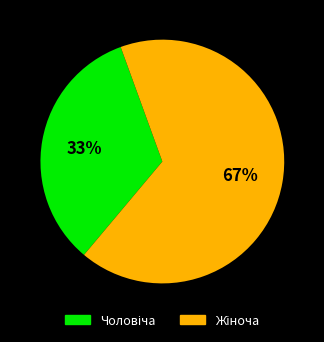

To the nearest percent, what is the average slice percentage?

50%